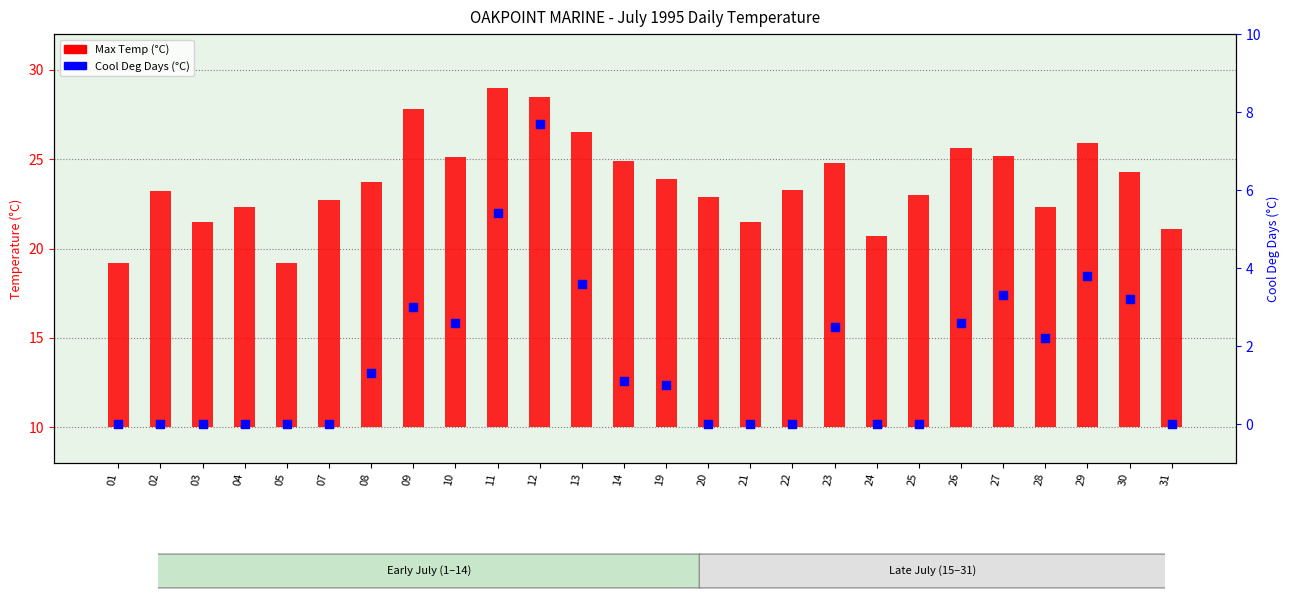

Which series has the largest total across all categories?

Max Temp (°C)